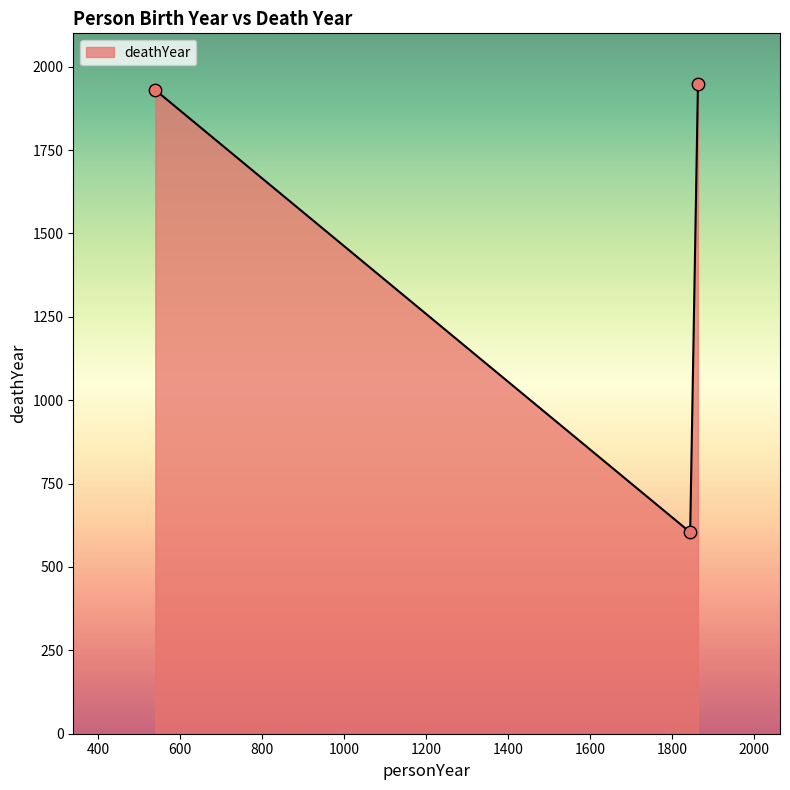

What is the sum of all values?

4483